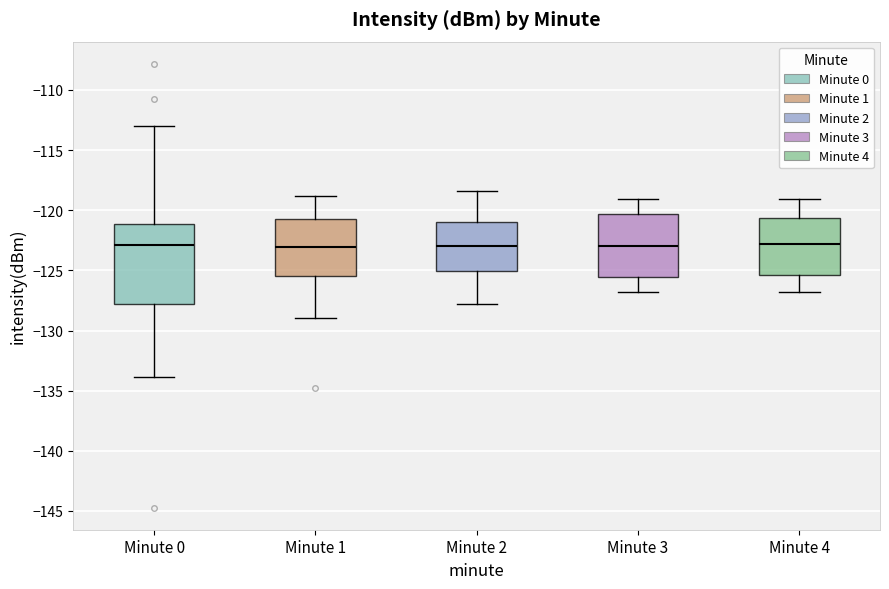

Reading left to right, transcribe this box plot: for each box, give where its median line is, the range the box spans, and where its two whiskers end, as read against the y-axis. The values are not printed on the chart, so give them approximately, as read against the axis.

Minute 0: median -123.0, box -128.0 to -121.0, whiskers -134.0 to -113.0
Minute 1: median -123.0, box -125.5 to -121.0, whiskers -129.0 to -119.0
Minute 2: median -123.0, box -125.0 to -121.0, whiskers -128.0 to -118.5
Minute 3: median -123.0, box -125.5 to -120.5, whiskers -127.0 to -119.0
Minute 4: median -123.0, box -125.5 to -120.5, whiskers -127.0 to -119.0